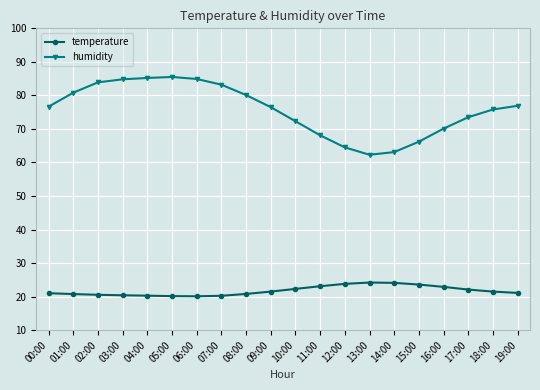

Is this an area chart (filled region under the line)?

No